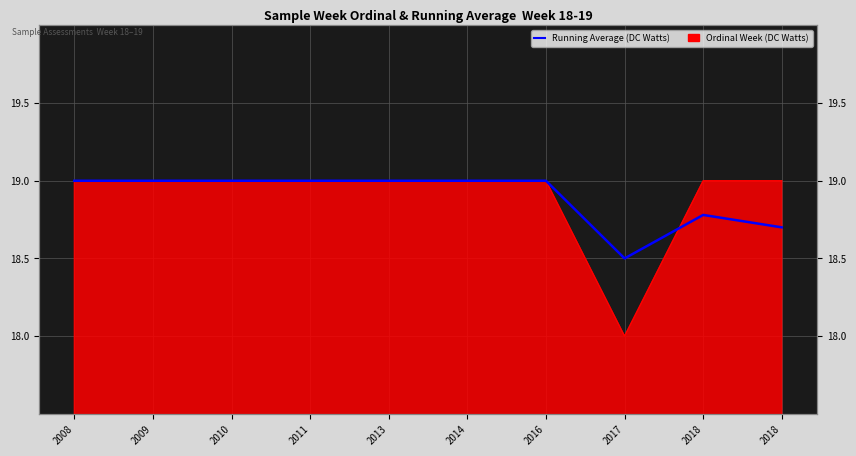

How many values are below 19?

3